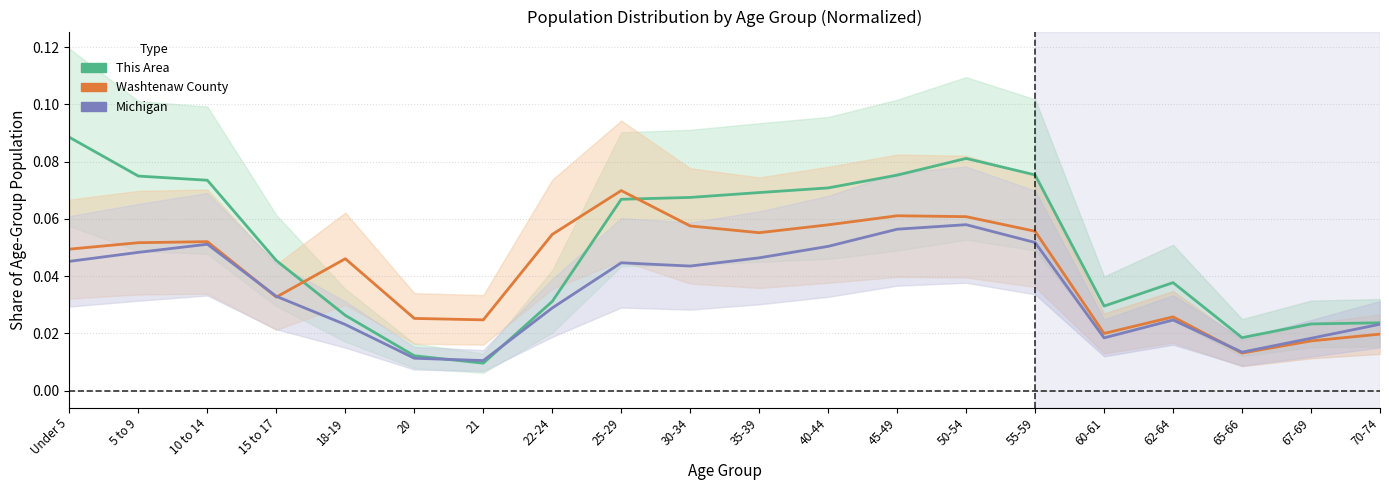

What are all the series names shown in the legend?

This Area, Washtenaw County, Michigan